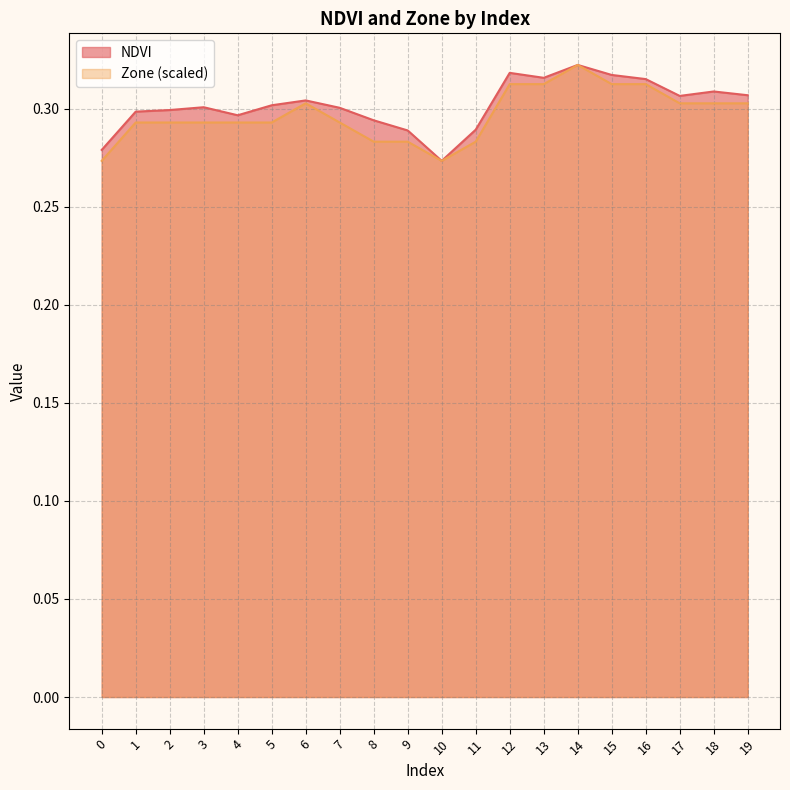

Reading left to right, extract all data points from this chart.

NDVI: 0=0.3	1=0.3	2=0.3	3=0.3	4=0.3	5=0.3	6=0.3	7=0.3	8=0.3	9=0.3	10=0.3	11=0.3	12=0.3	13=0.3	14=0.3	15=0.3	16=0.3	17=0.3	18=0.3	19=0.3
Zone: 0=0.3	1=0.3	2=0.3	3=0.3	4=0.3	5=0.3	6=0.3	7=0.3	8=0.3	9=0.3	10=0.3	11=0.3	12=0.3	13=0.3	14=0.3	15=0.3	16=0.3	17=0.3	18=0.3	19=0.3